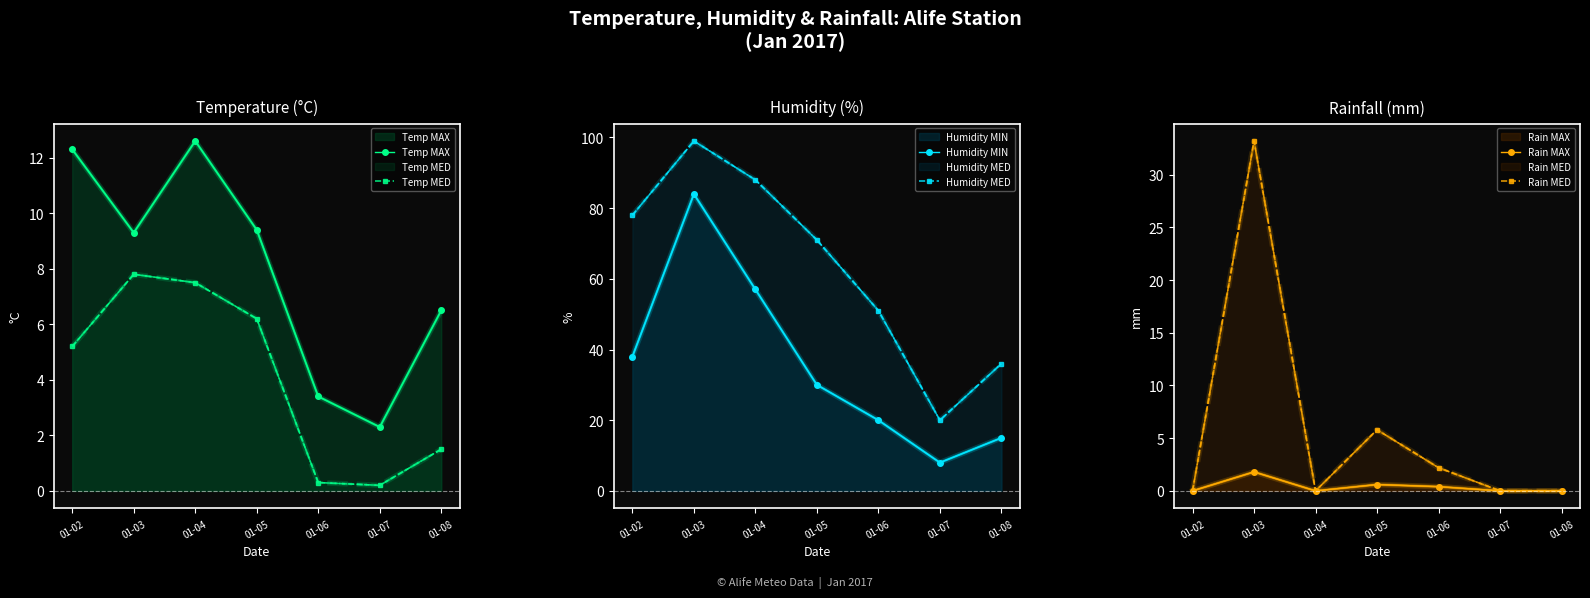

Rank the series at 01-04 from highest to lowest value.

Humidity MED, Humidity MIN, Temp MAX, Temp MED, Rain MAX, Rain MED